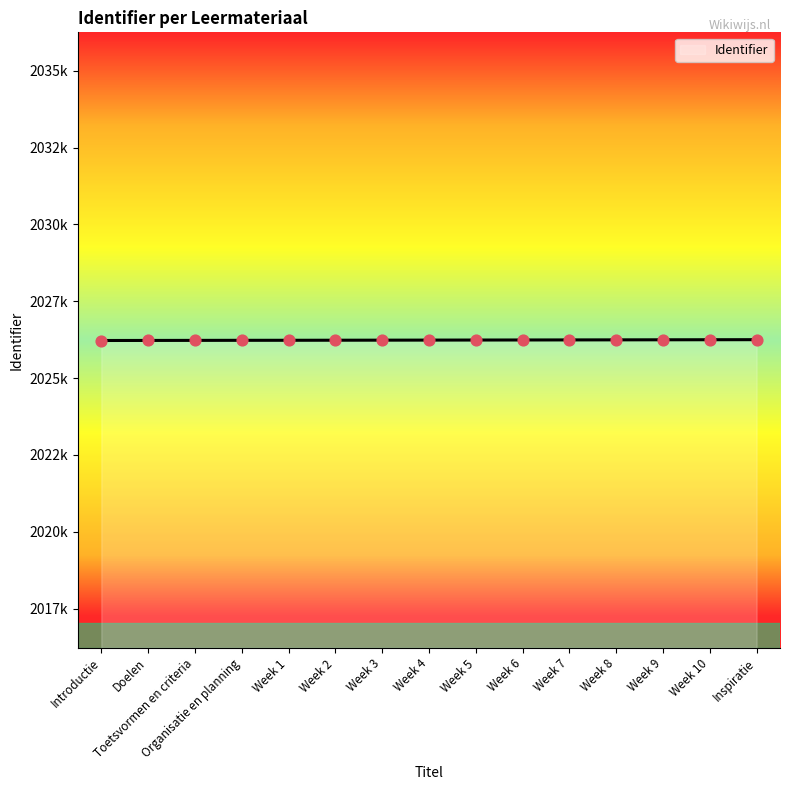

Is this an area chart (filled region under the line)?

Yes